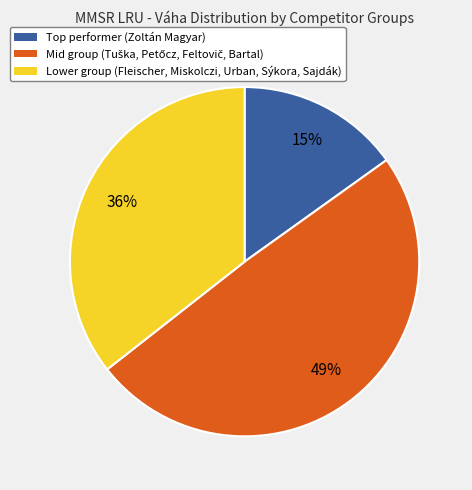

What percentage is the Lower group (Fleischer, Miskolczi, Urban, Sýkora, Sajdák) slice, to the nearest percent?

36%